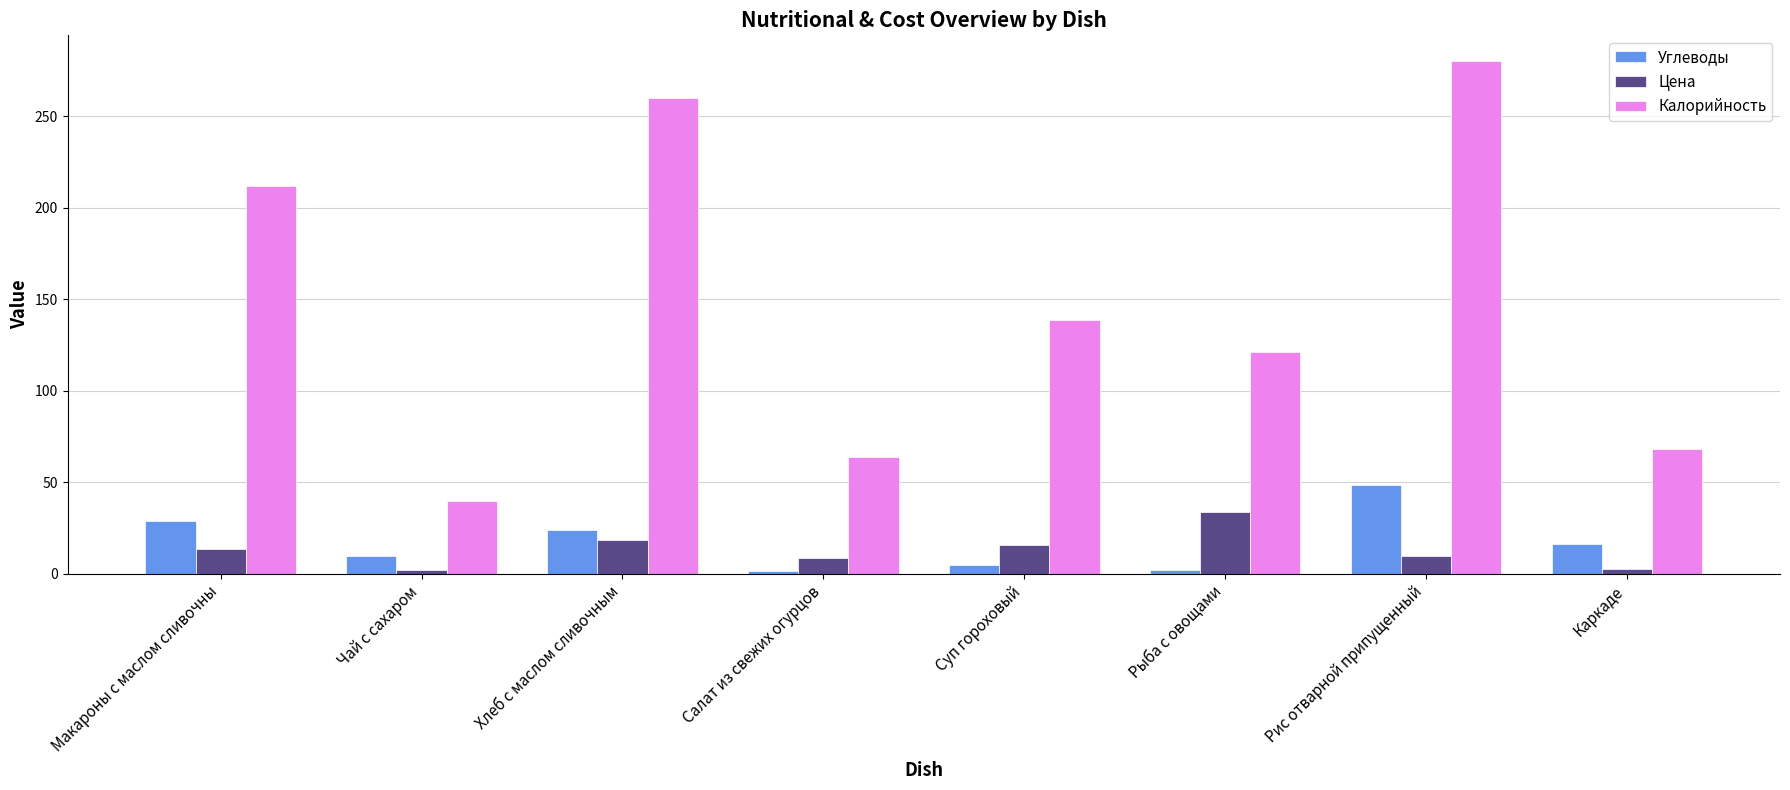

Rank the series by their maximum value, from lowest to highest.

Цена, Углеводы, Калорийность